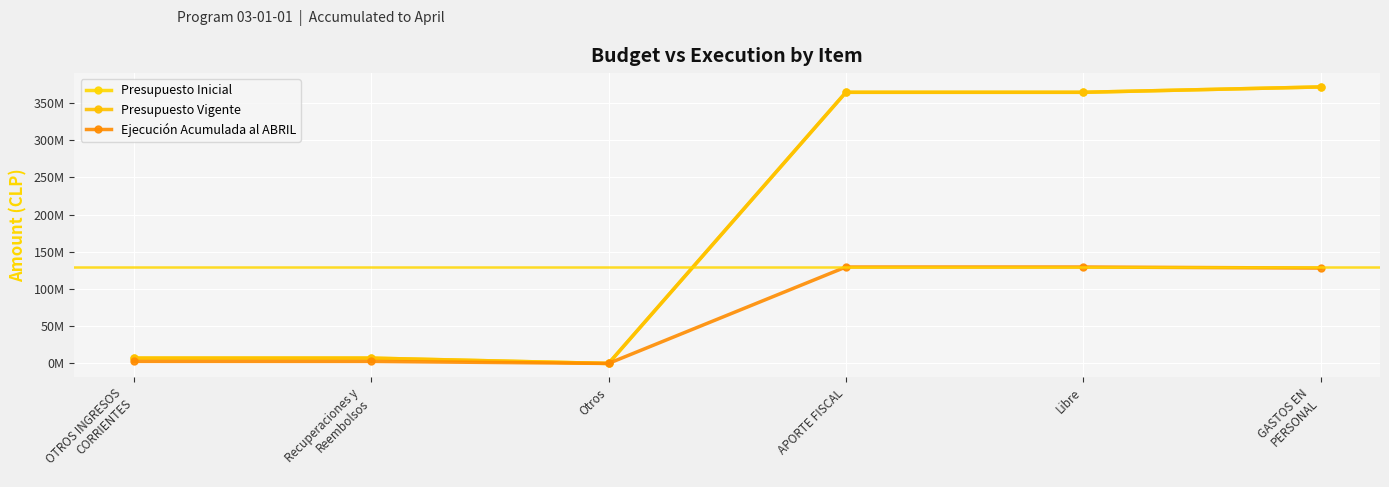

Does the chart have visible grid lines?

Yes